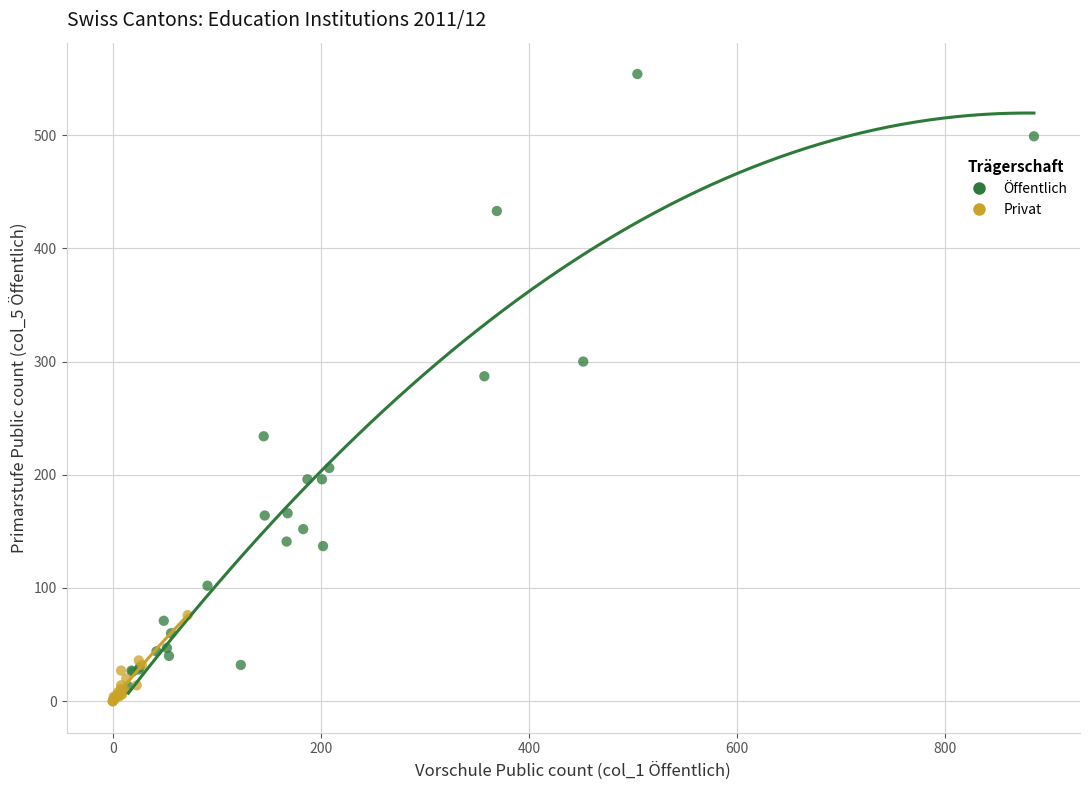

Which series has the widest spread of Y values?

Öffentlich